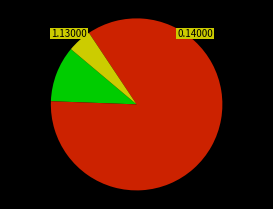

Is there a majority slice in this chart?

Yes